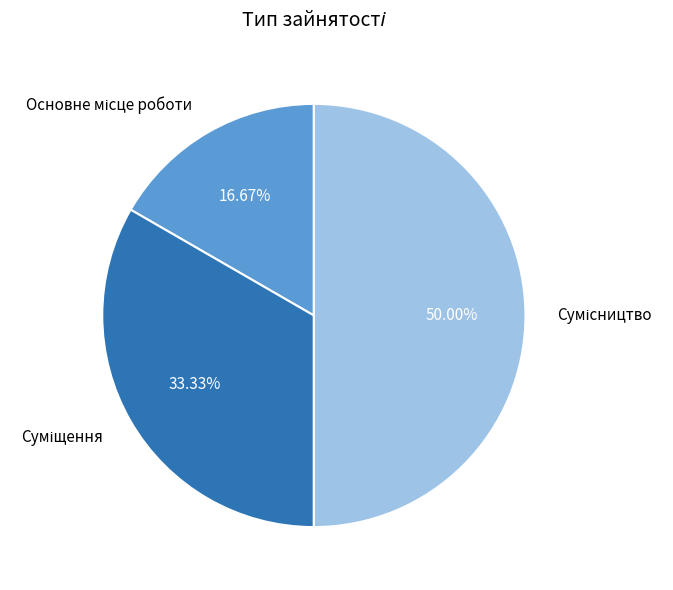

Count the number of slices in the pie.

3